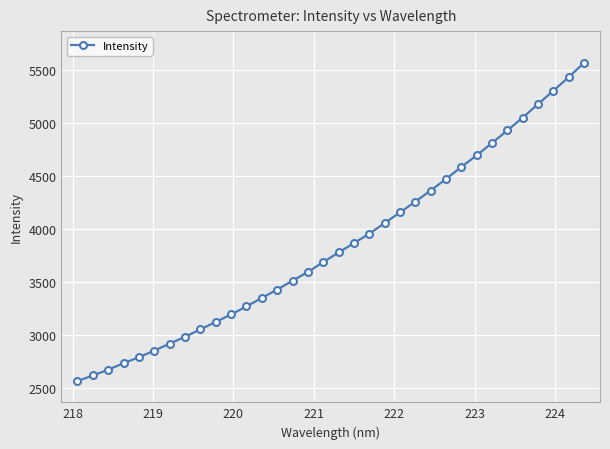

What is the value of the 8th point from the left?

2987.4